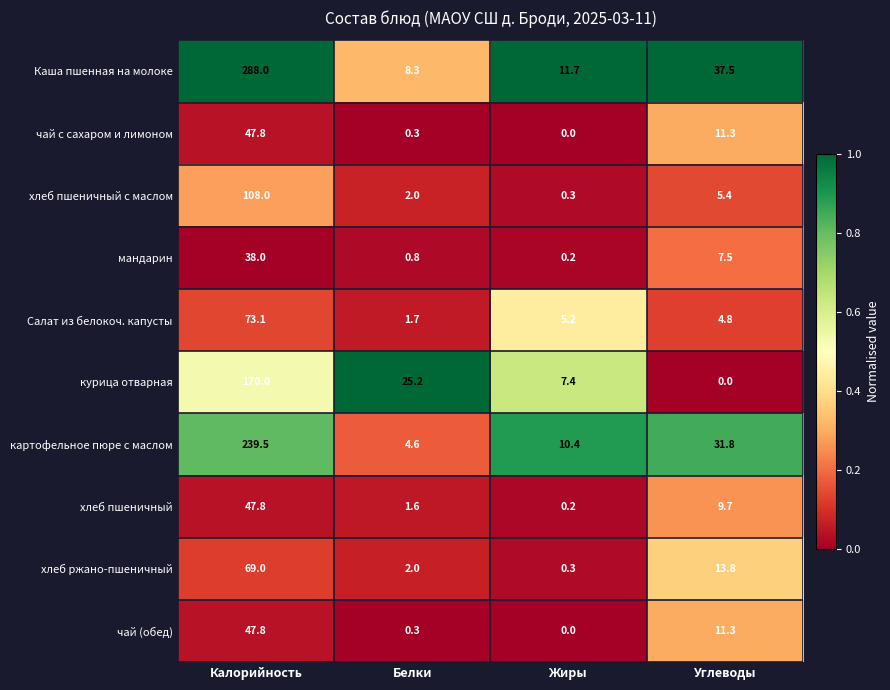

How many categories are shown in the chart?

4